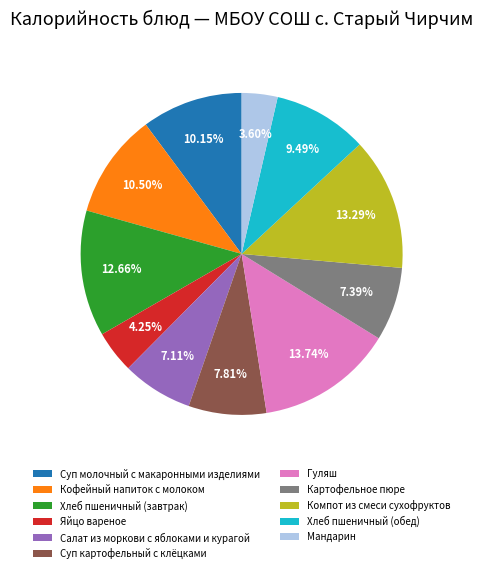

What is the ratio of the value at Гуляш to the value at Кофейный напиток с молоком?

1.3